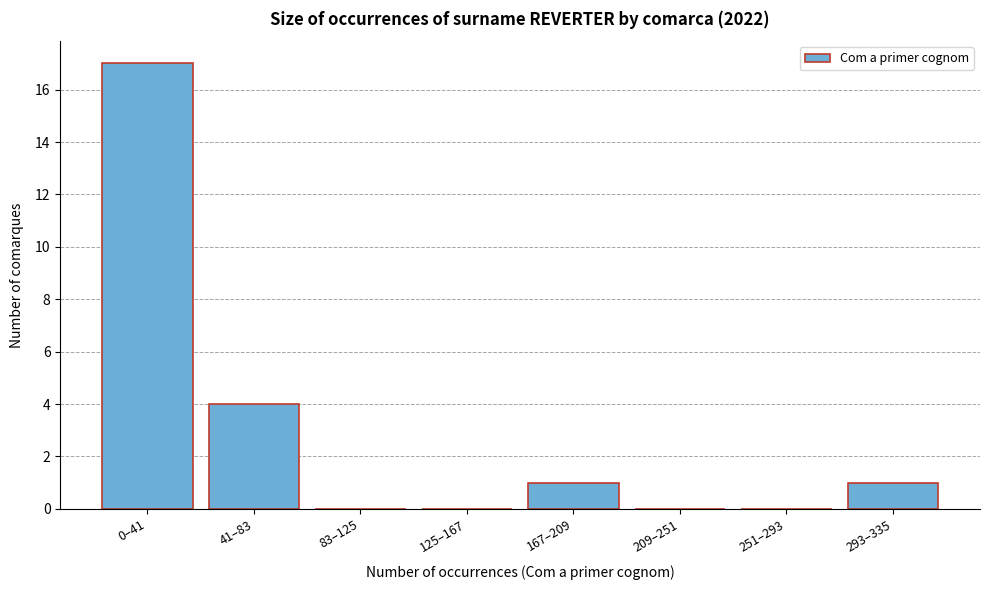

Reading right to left, transcribe all the data shown in this chart.

293–335=1	251–293=0	209–251=0	167–209=1	125–167=0	83–125=0	41–83=4	0–41=17